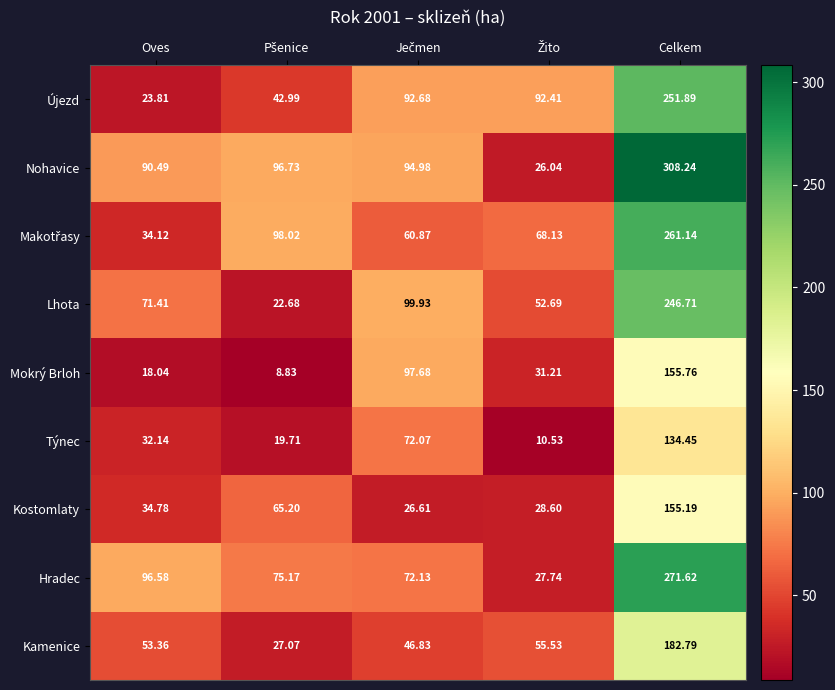

At which label does Mokrý Brloh reach its peak?

Celkem